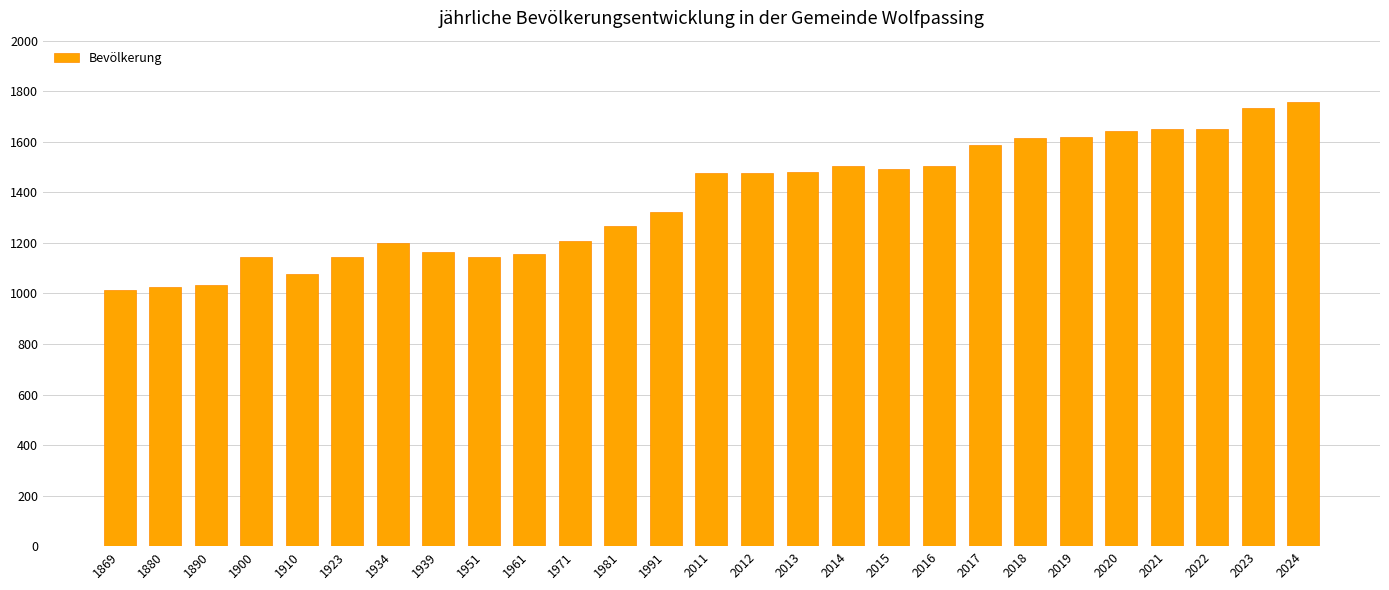

How many data points does each series have?

27